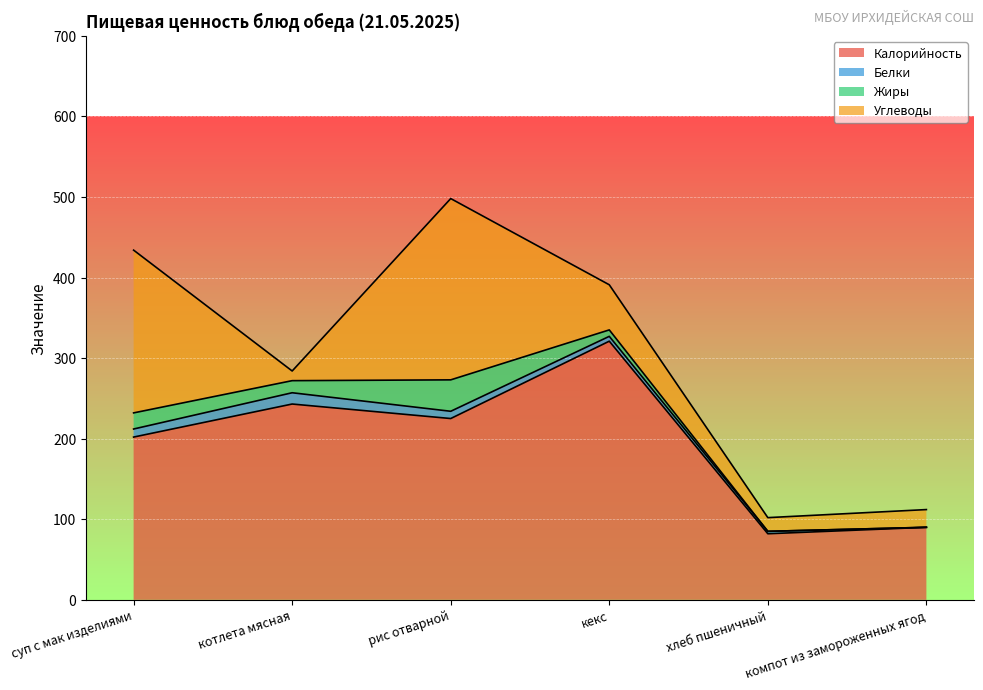

What are all the series names shown in the legend?

Калорийность, Белки, Жиры, Углеводы